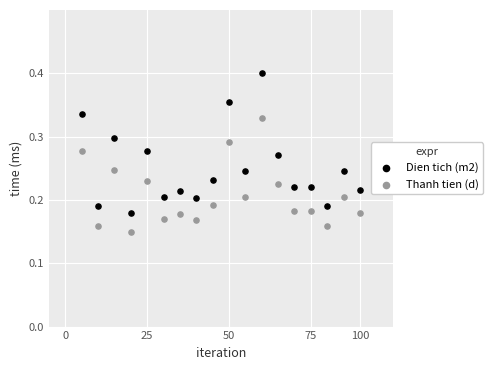

Across all data points, what is the range of X values (max minus min)?

17.0